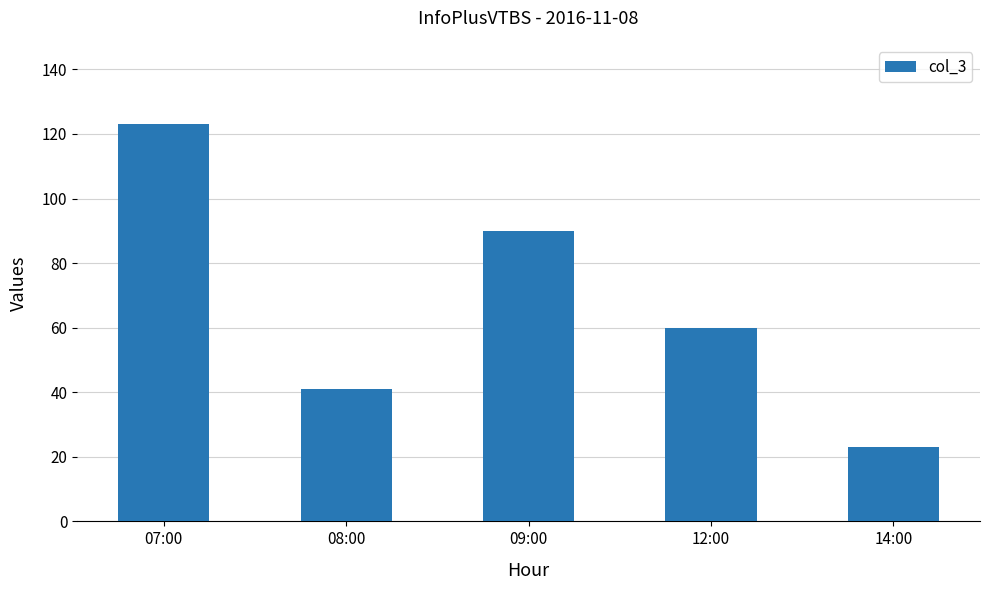

What is the minimum value shown in the chart?

23